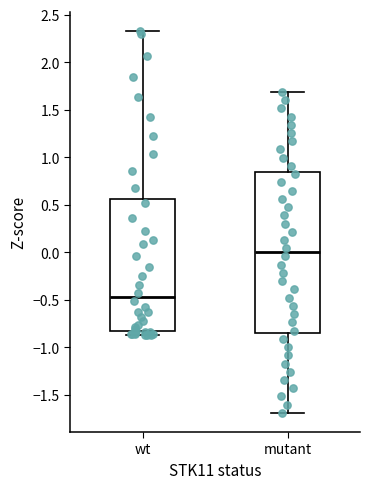

Reading left to right, read every box against the y-axis: the position of its median line, the range the box covers, and the ends of its whiskers. The values are not printed on the chart, so give them approximately, as read against the axis.

wt: median -0.45, box -0.85 to 0.55, whiskers -0.85 (just below the box's lower edge) to 2.35
mutant: median 0.00, box -0.85 to 0.85, whiskers -1.70 to 1.70